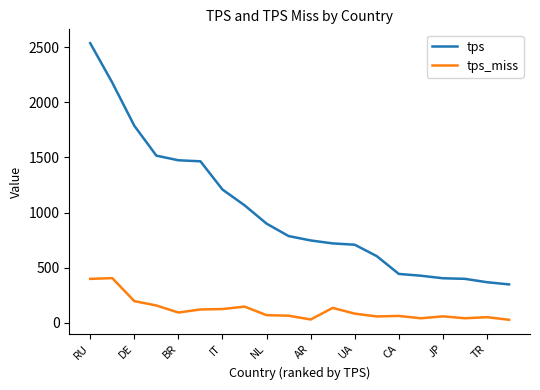

What is the highest value of the tps_miss series?

405.6